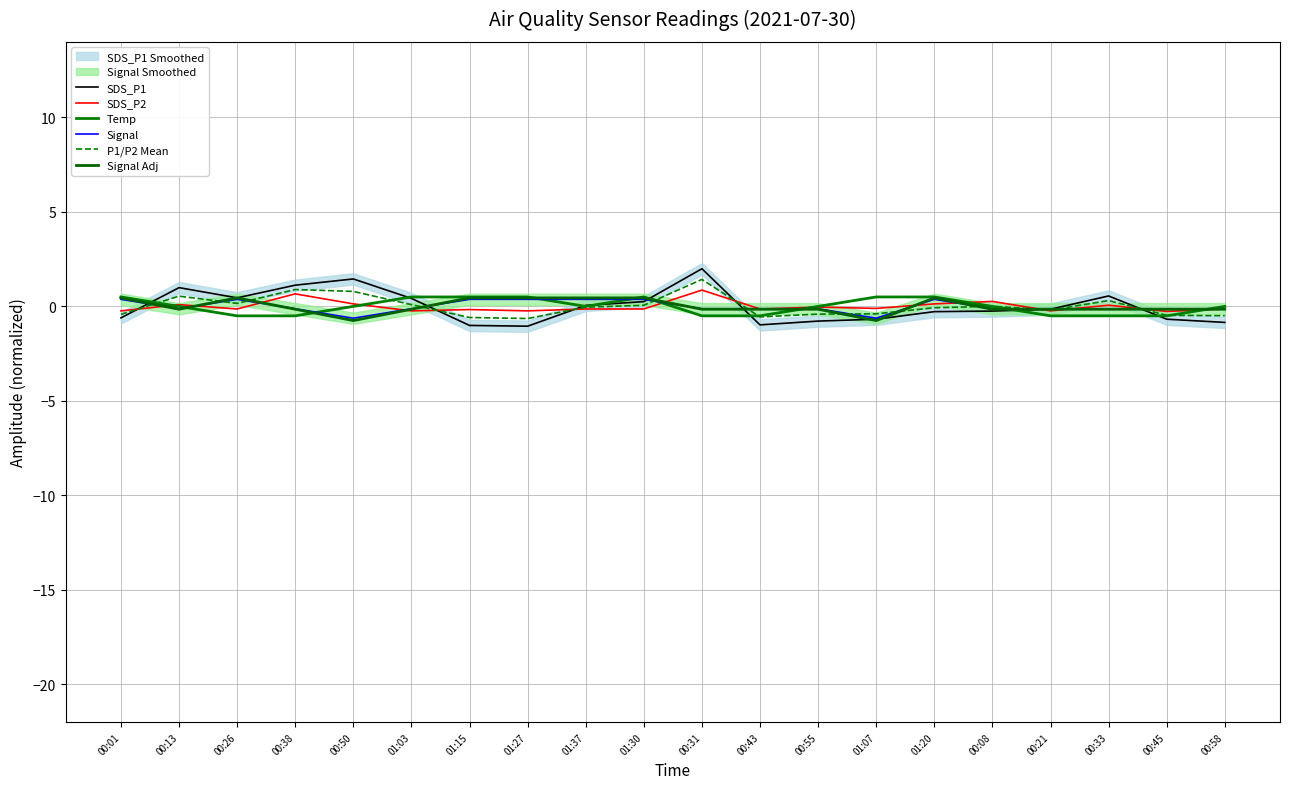

What is the label of the 2nd point from the left?

00:13